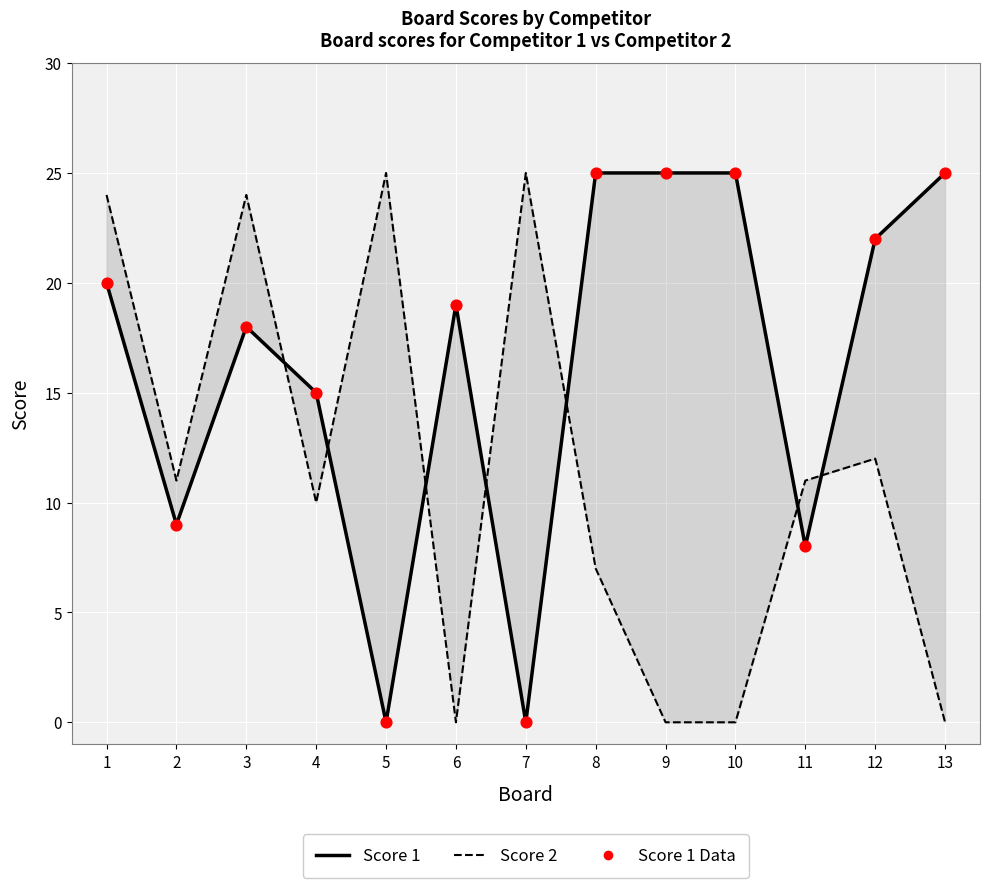

Which series has the widest spread of Y values?

Score 1